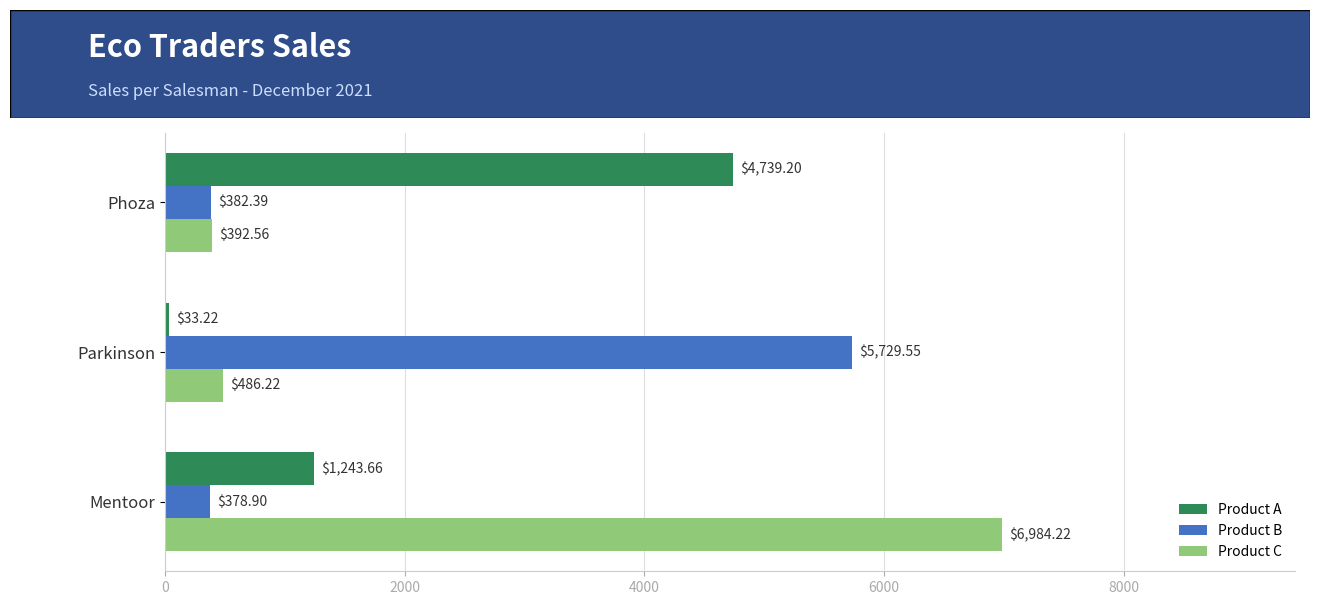

Rank the series by their maximum value, from highest to lowest.

Product C, Product B, Product A